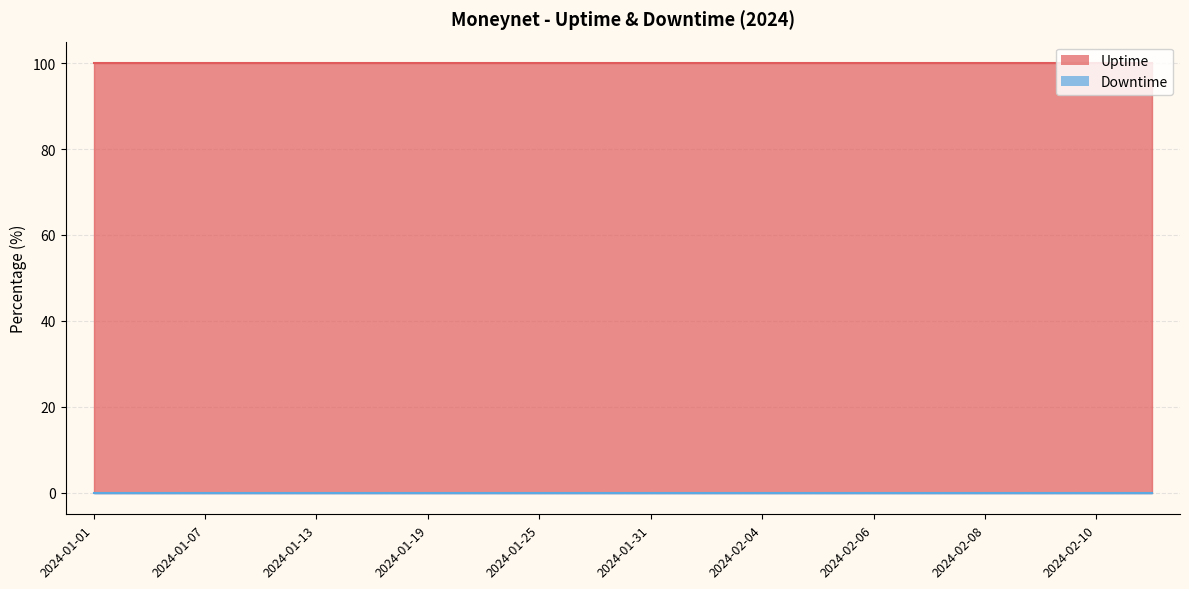

What position from the right is 2024-01-01?

20